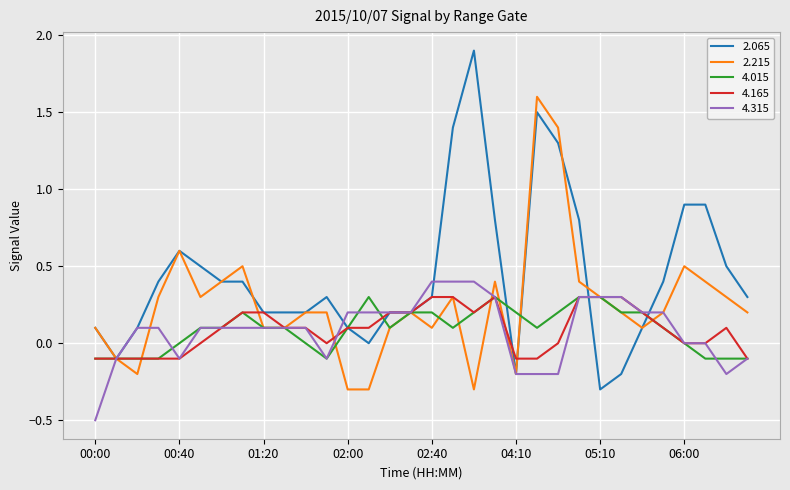

What is the highest value of the 4.315 series?

0.4